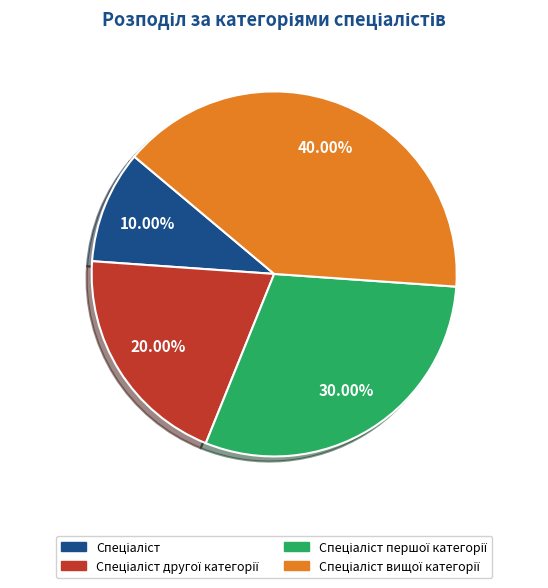

Is there a majority slice in this chart?

No